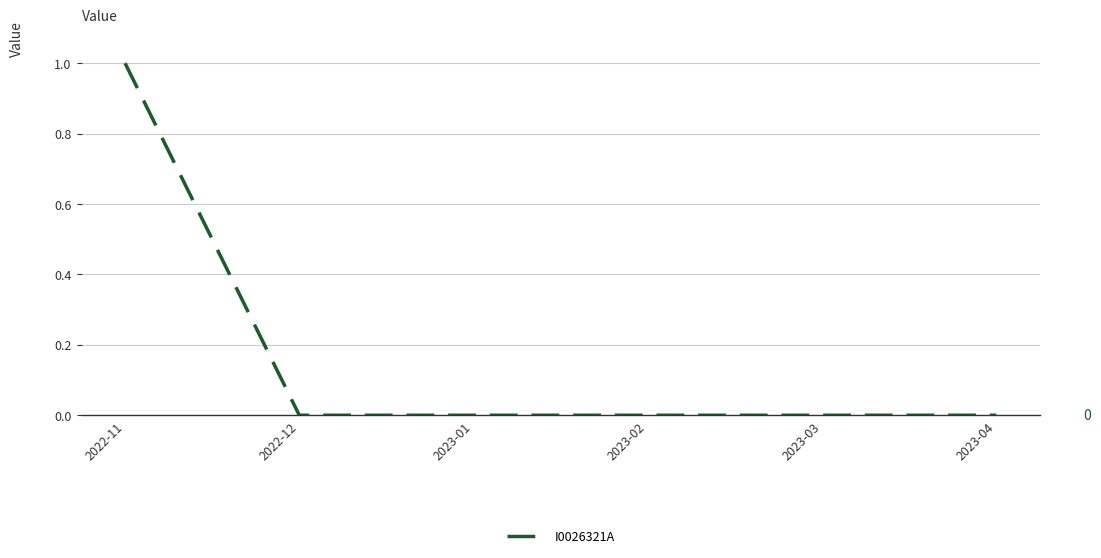

What is the difference between the maximum and minimum values?

1